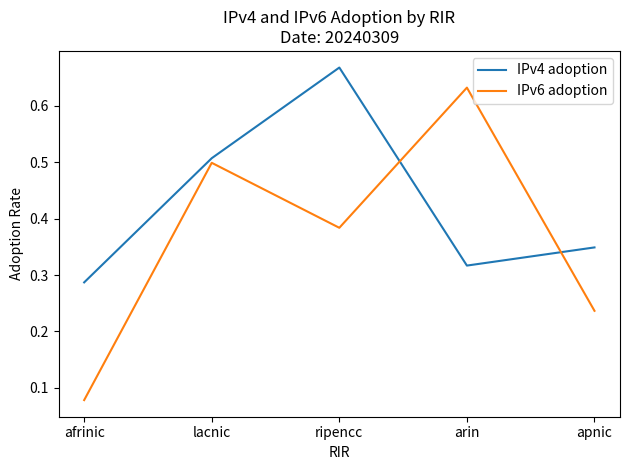

The IPv6 adoption series shows 0.0 at afrinic. True or false?

False